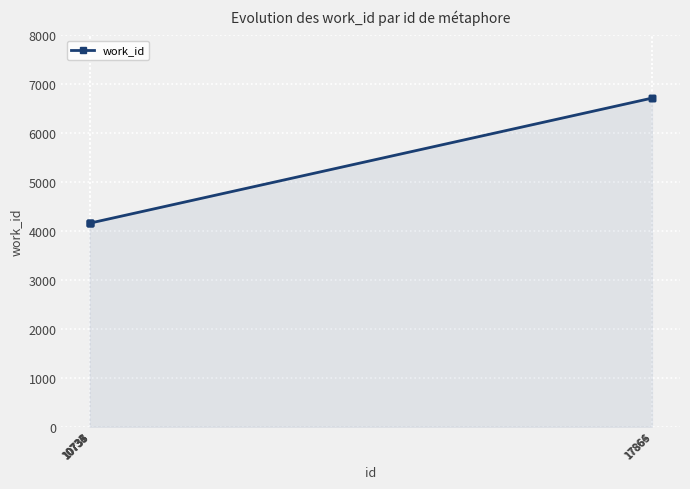

Reading right to left, list all the values displayed in this chart.

17866=6717	17865=6717	17864=6717	10738=4162	10737=4162	10736=4162	10735=4162	10734=4162	10733=4162